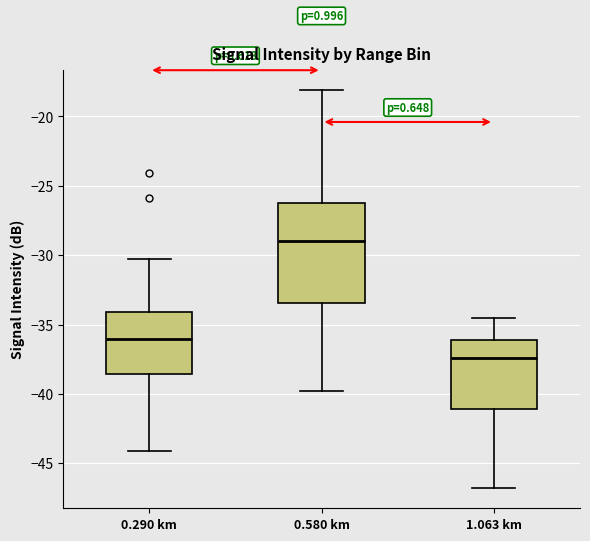

Comparing the boxes themselves (not the whiskers), which one is the tallest?

0.580 km